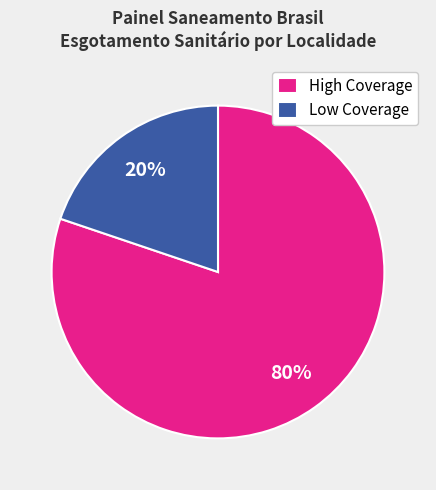

True or false: High Coverage accounts for 80% of the total.

True